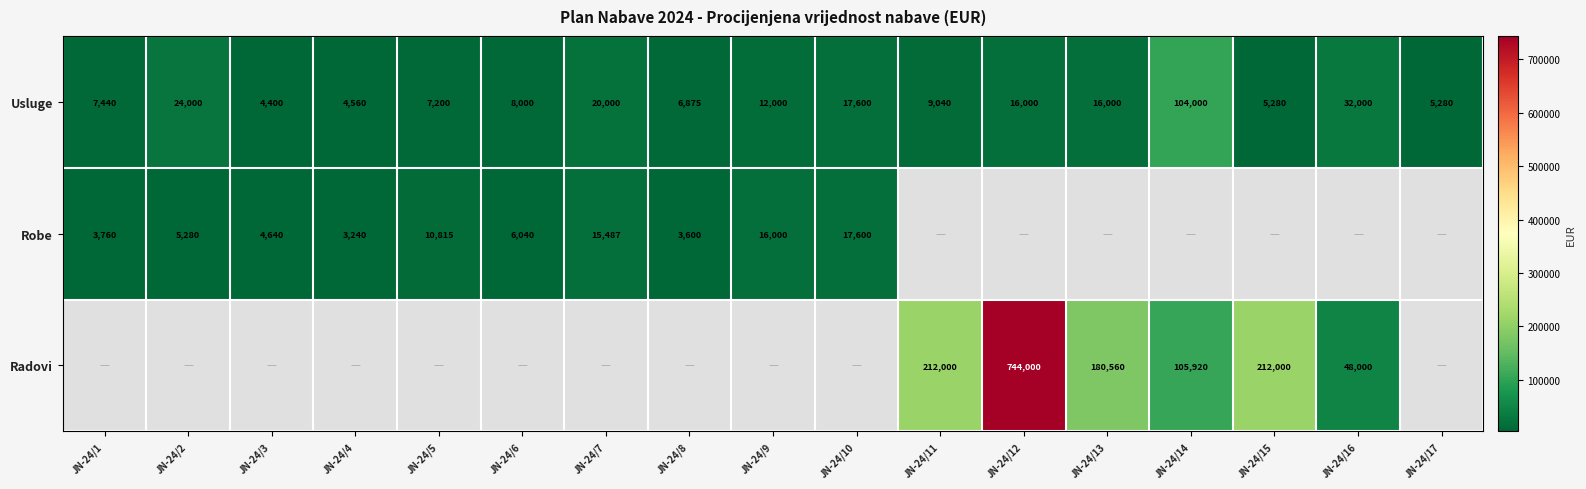

The Radovi series shows 1177666 at JN-24/12. True or false?

False